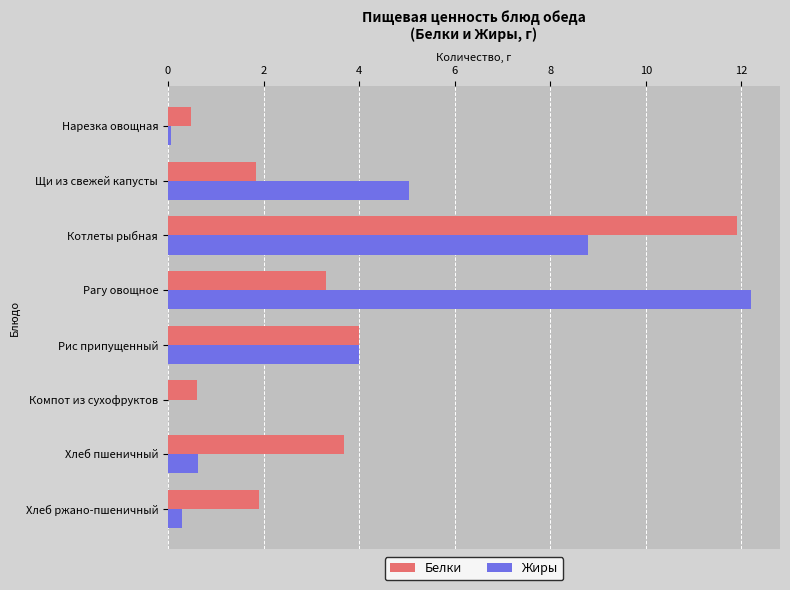

Between Нарезка овощная and Хлеб пшеничный, which series saw the biggest shift?

Белки